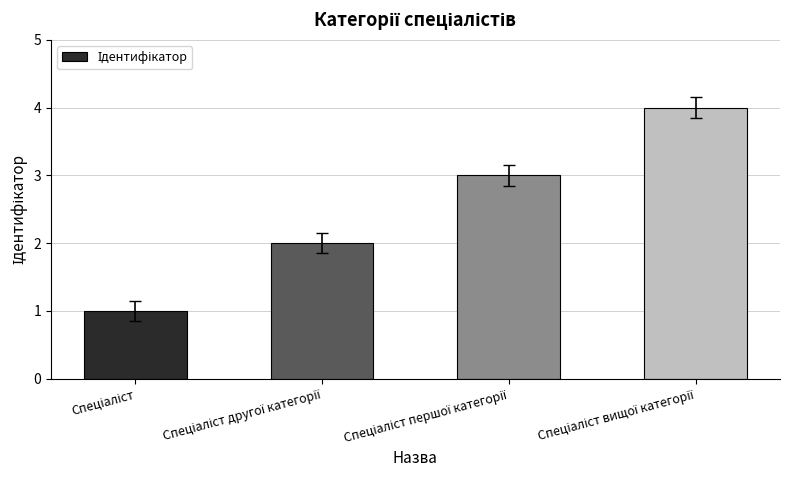

Count the values in the range 2 to 4.

3